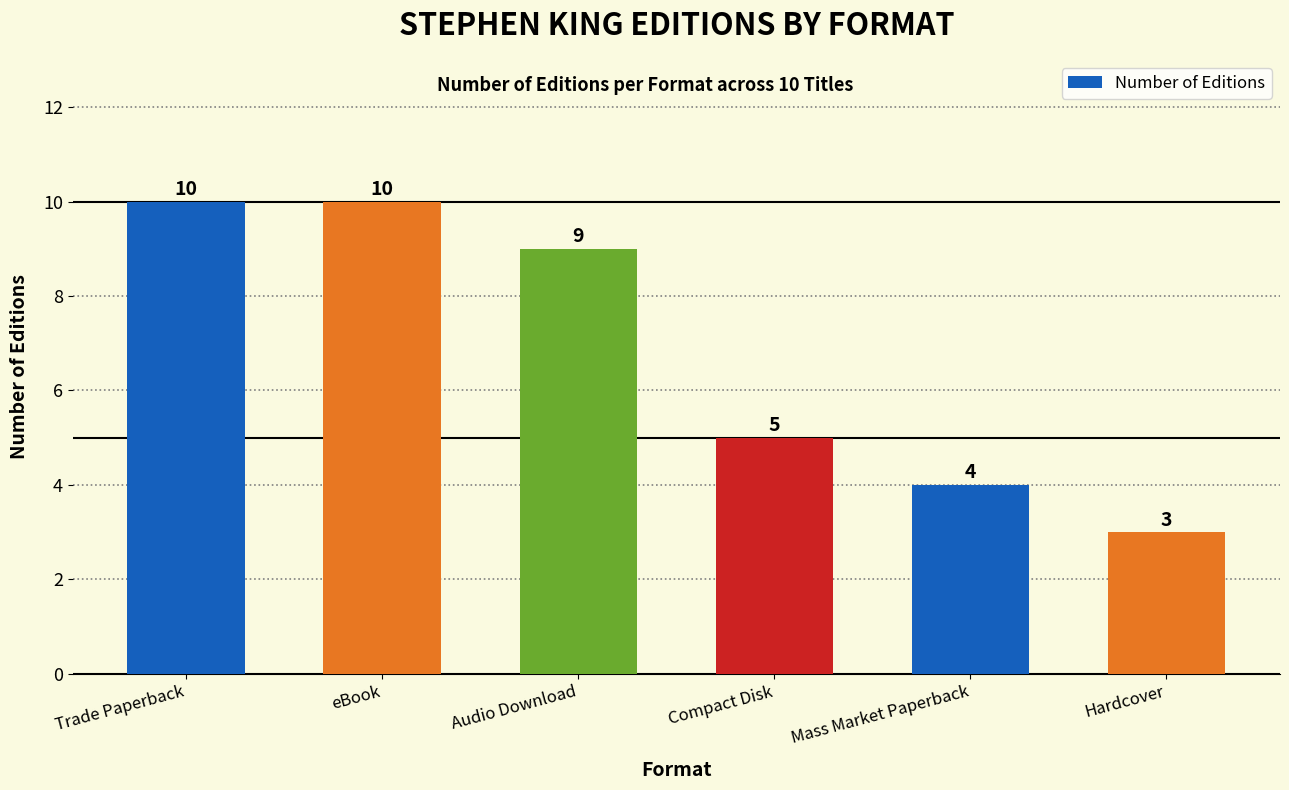

Where does the data first go above 9?

Trade Paperback